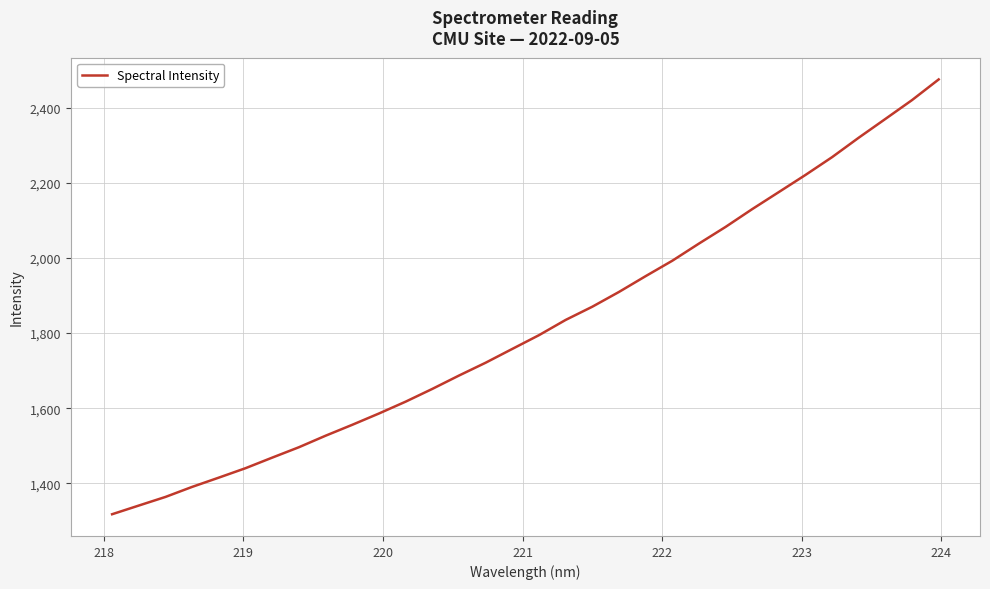

What is the difference between the maximum and minimum values?

1157.2